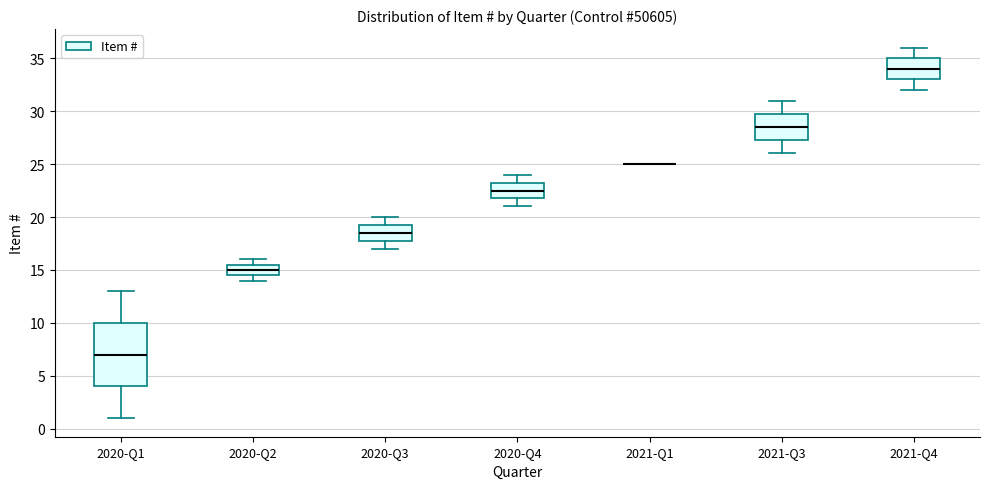

Reading left to right, transcribe this box plot: for each box, give where its median line is, the range the box spans, and where its two whiskers end, as read against the y-axis. The values are not printed on the chart, so give them approximately, as read against the axis.

2020-Q1: median 7.0, box 4.0 to 10.0, whiskers 1.0 to 13.0
2020-Q2: median 15.0, box 14.5 to 15.5, whiskers 14.0 to 16.0
2020-Q3: median 18.5, box 18.0 to 19.5, whiskers 17.0 to 20.0
2020-Q4: median 22.5, box 22.0 to 23.5, whiskers 21.0 to 24.0
2021-Q1: box collapsed to a line at 25.0, whiskers 25.0 to 25.0
2021-Q3: median 28.5, box 27.5 to 30.0, whiskers 26.0 to 31.0
2021-Q4: median 34.0, box 33.0 to 35.0, whiskers 32.0 to 36.0